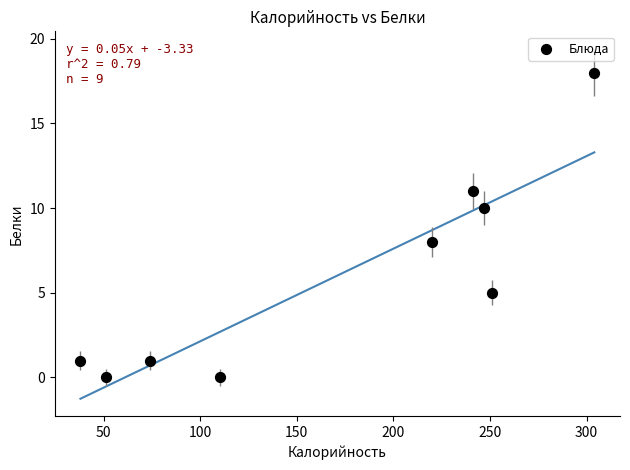

What is the average X value?

171